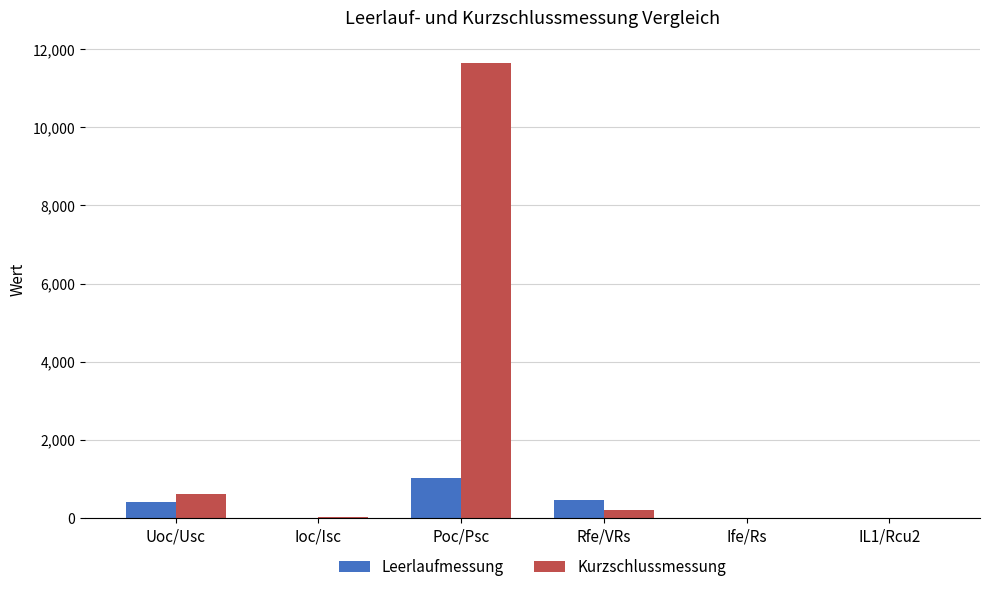

The Leerlaufmessung series shows 1.8 at Ioc/Isc. True or false?

True